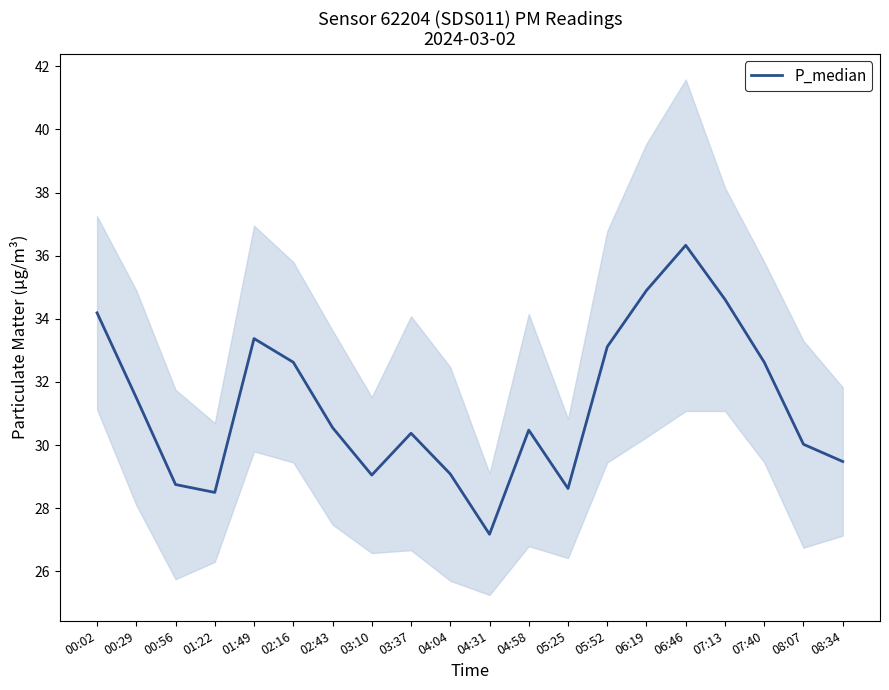

Count the number of values greater than 30.

13